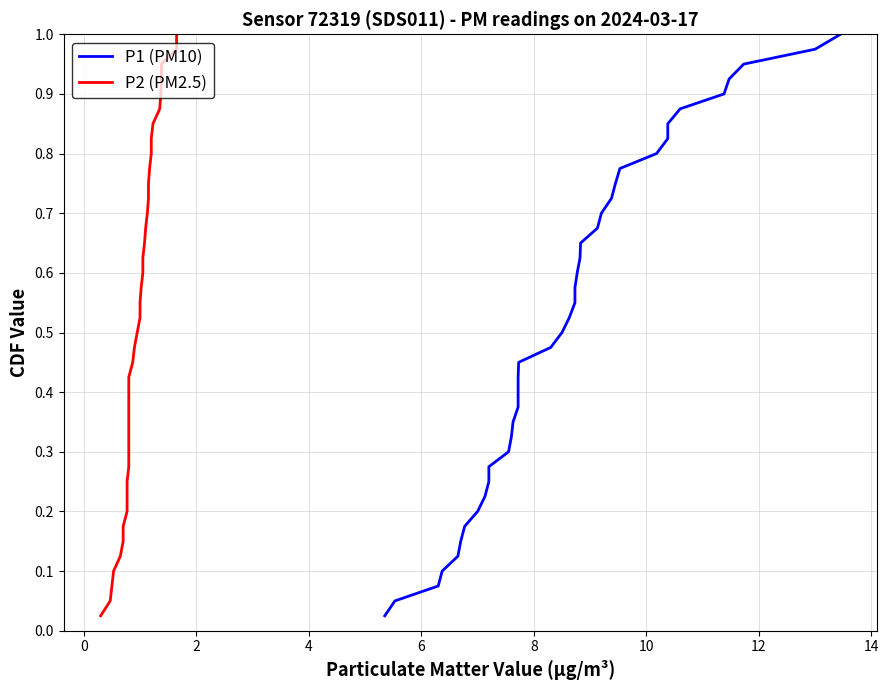

What is the difference between the second highest and minimum values in the P1 (PM10) series?

0.9